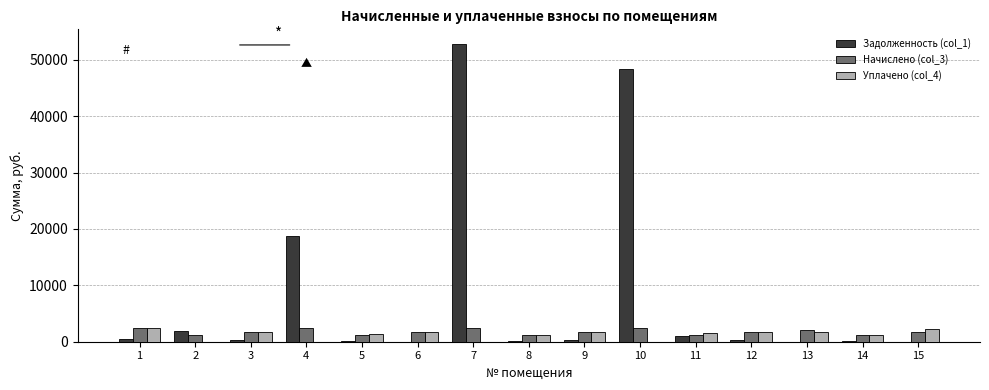

How many groups of bars are there?

15